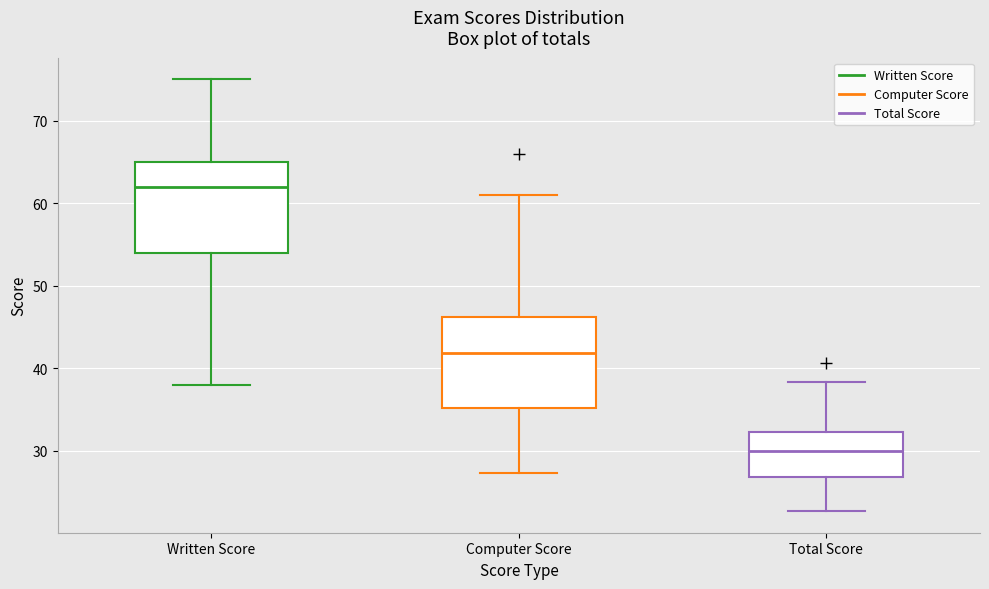

Which box has the highest median line?

Written Score